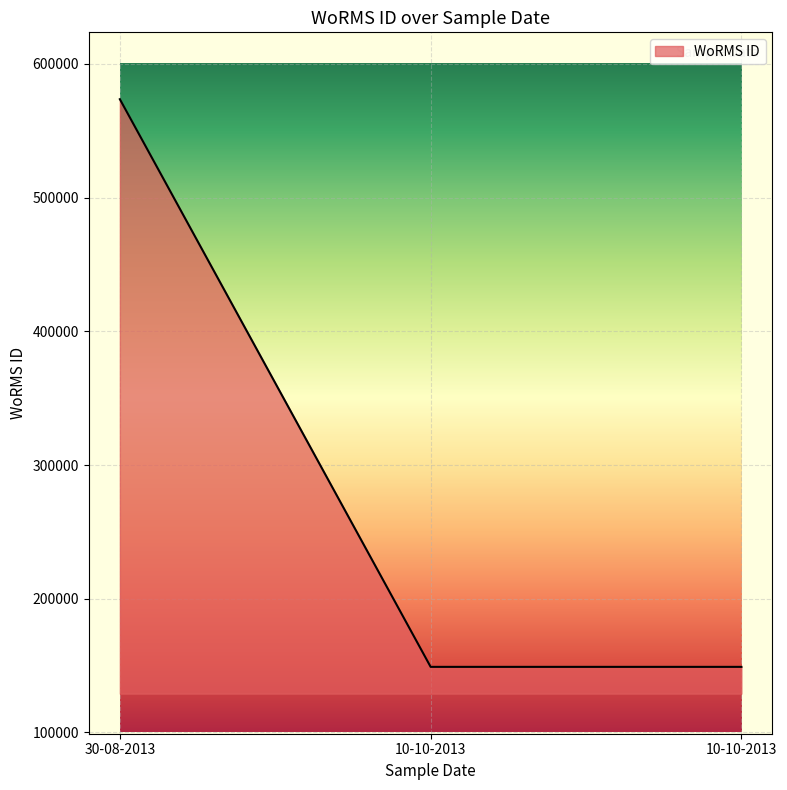

The value at 30-08-2013 is 573627. True or false?

True